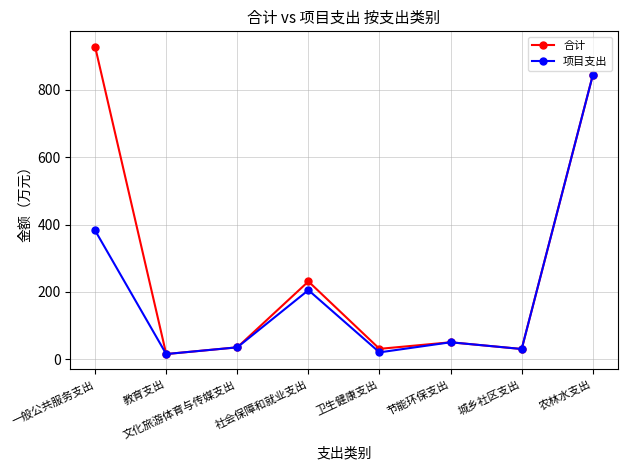

Is the value of 项目支出 at 节能环保支出 greater than the value of 合计 at 社会保障和就业支出?

No